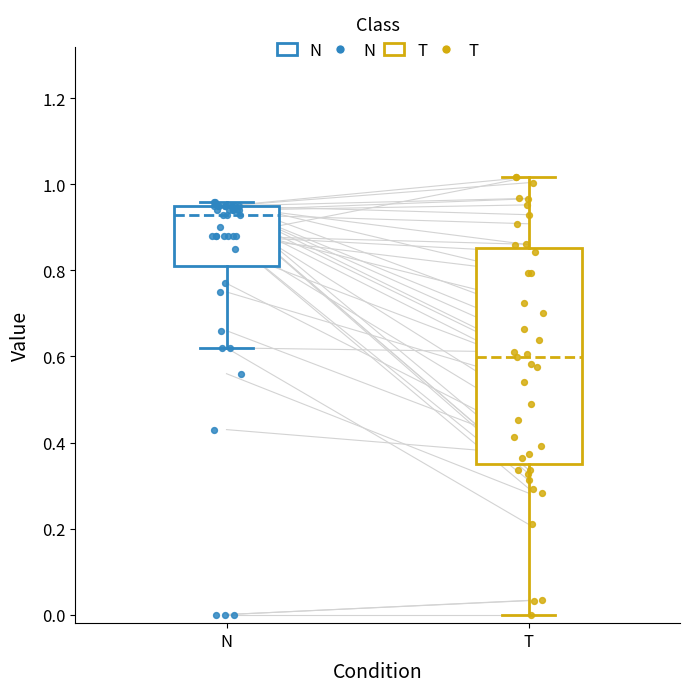

Reading left to right, transcribe this box plot: for each box, give where its median line is, the range the box spans, and where its two whiskers end, as read against the y-axis. The values are not printed on the chart, so give them approximately, as read against the axis.

N: median 0.94, box 0.82 to 0.96, whiskers 0.62 to 0.96 (just above the box's upper edge)
T: median 0.60, box 0.34 to 0.86, whiskers 0.00 to 1.02